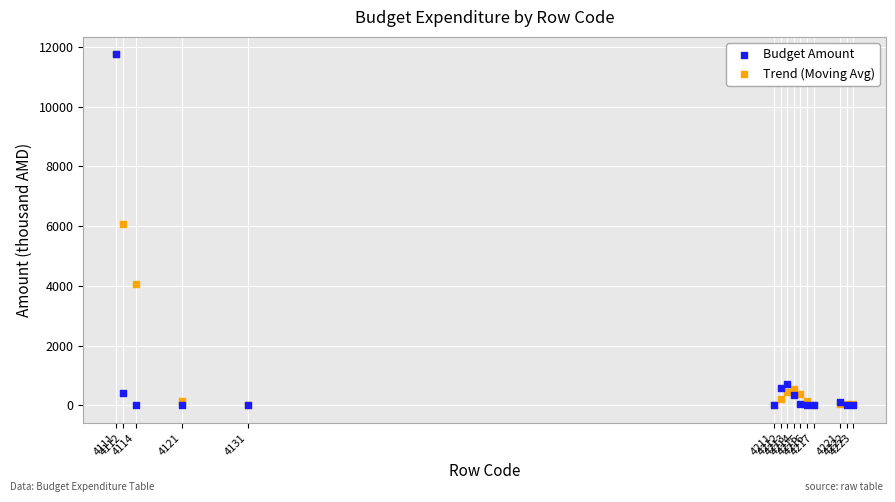

In the Trend (Moving Avg) series, what Y value is closest to 5875?

6075.0